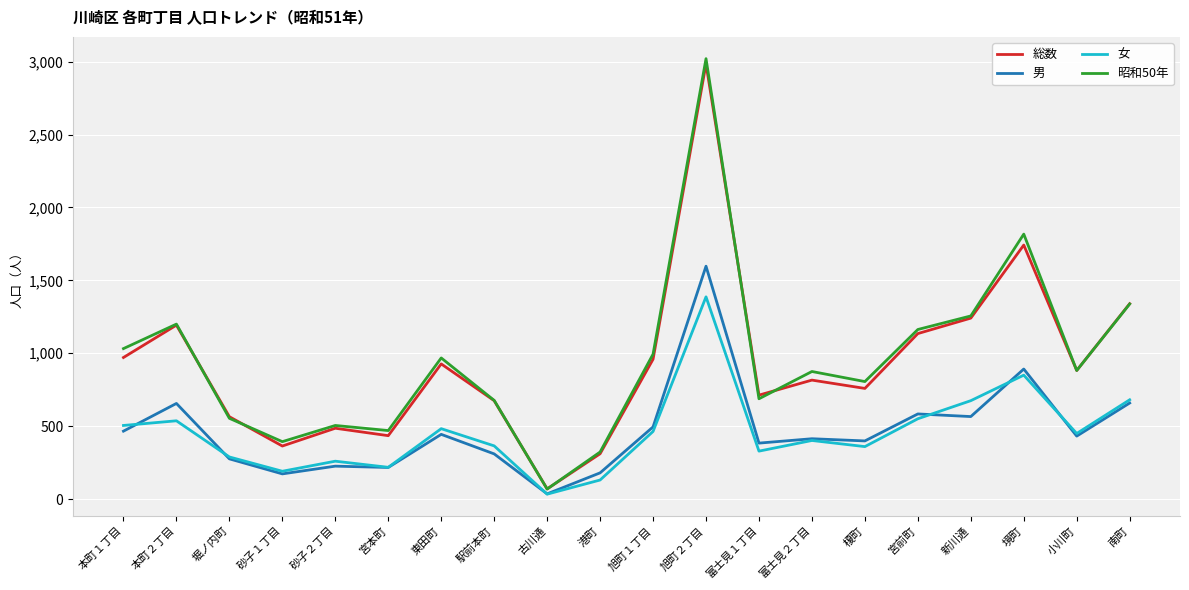

What is the average value of the 総数 series?

928